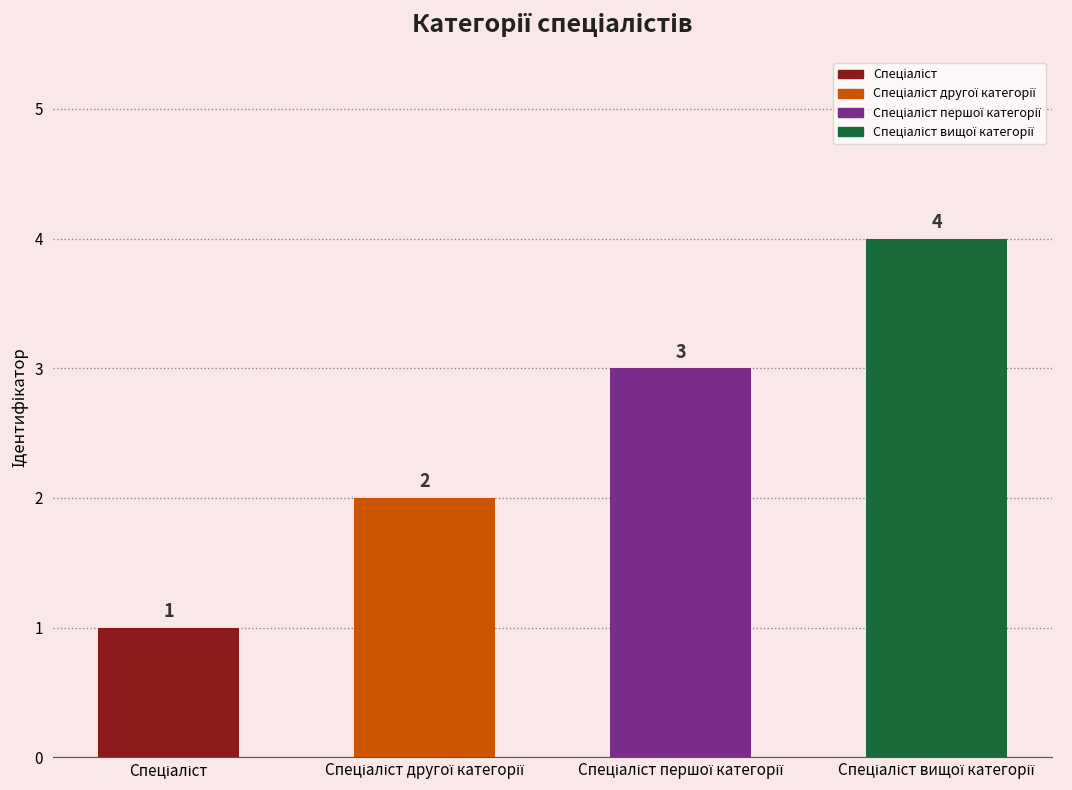

What is the value of the 4th bar from the left?

4